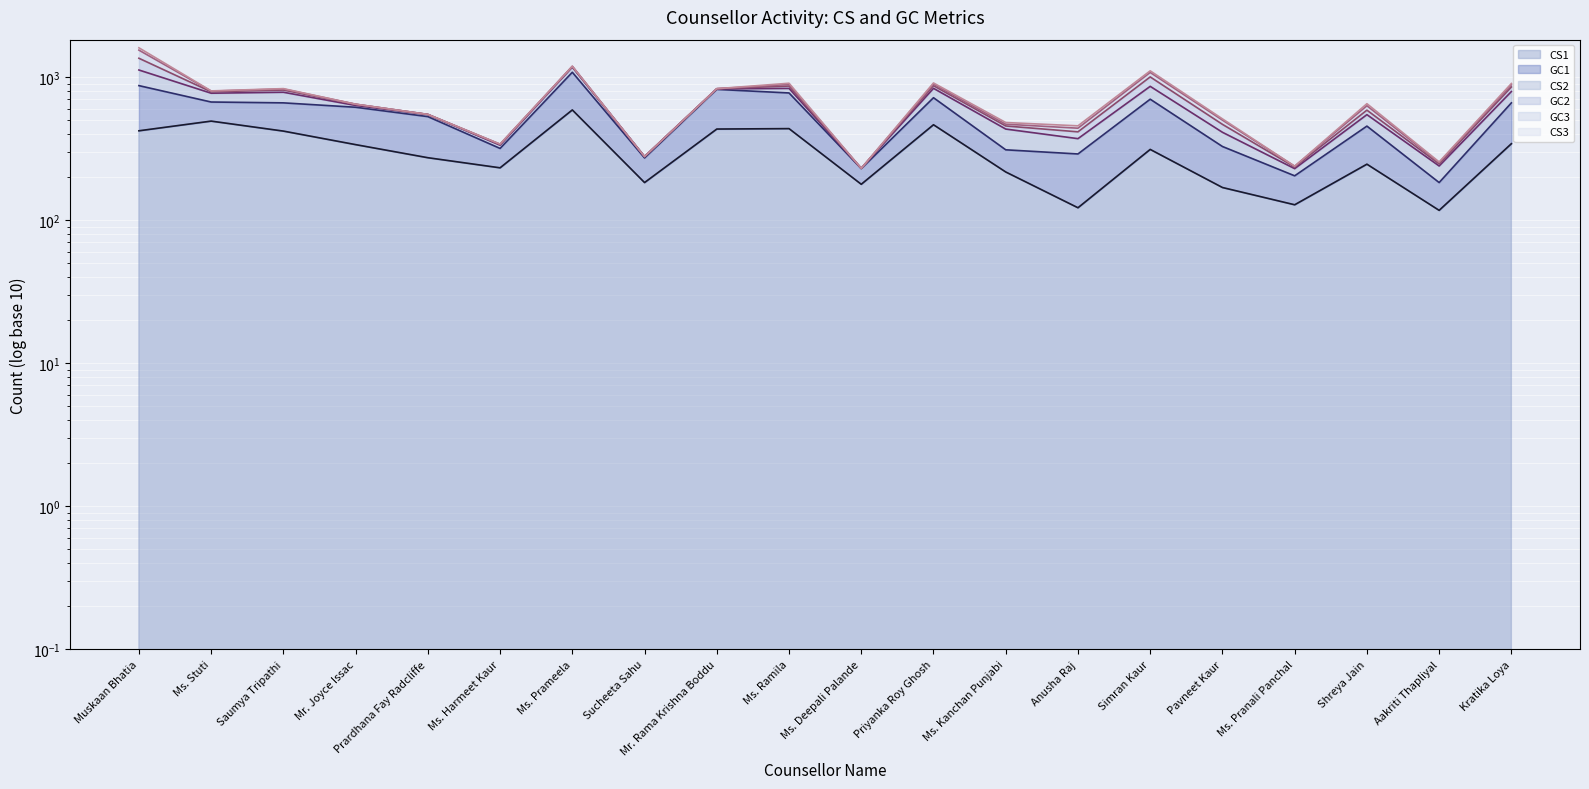

How many lines are shown in the chart?

6